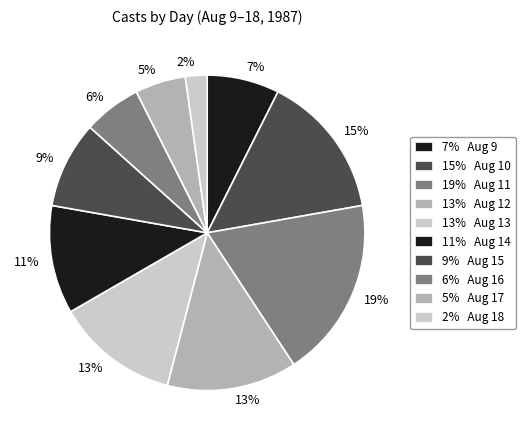

Count the number of slices in the pie.

10